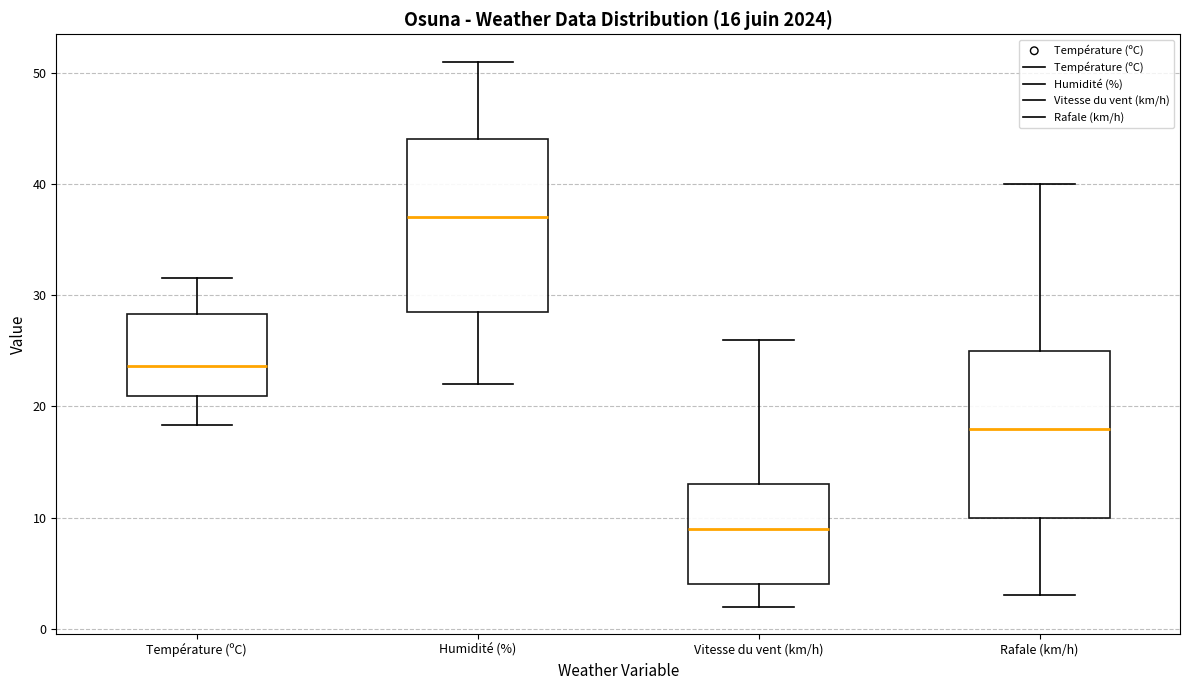

Which box's median line is the lowest?

Vitesse du vent (km/h)